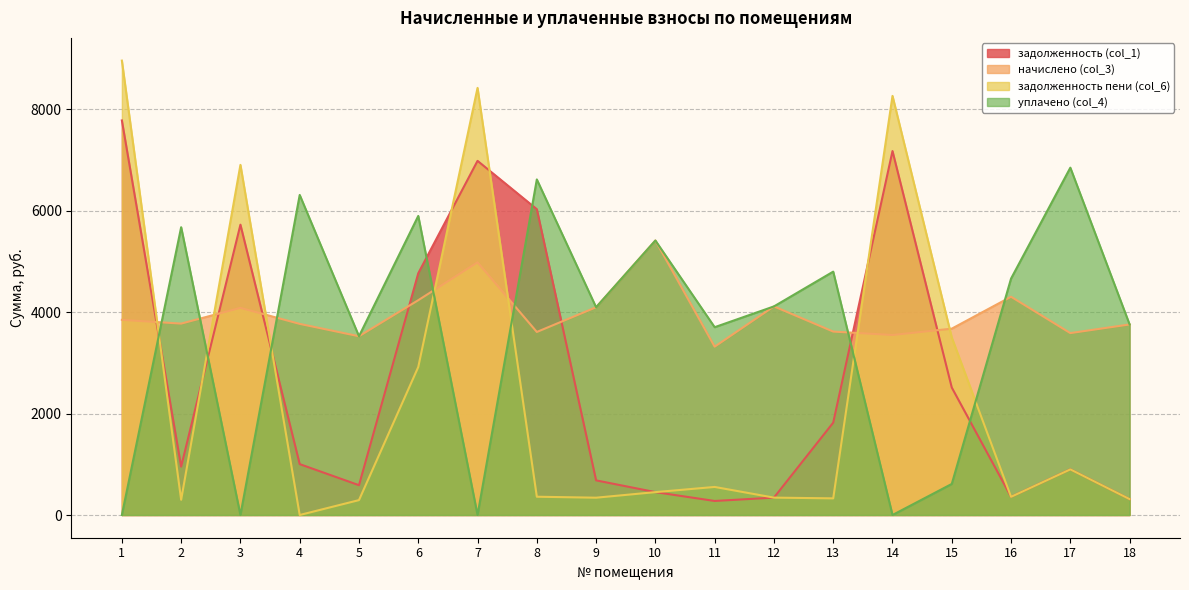

Where does the задолженность (col_1) series first go above 1003?

1